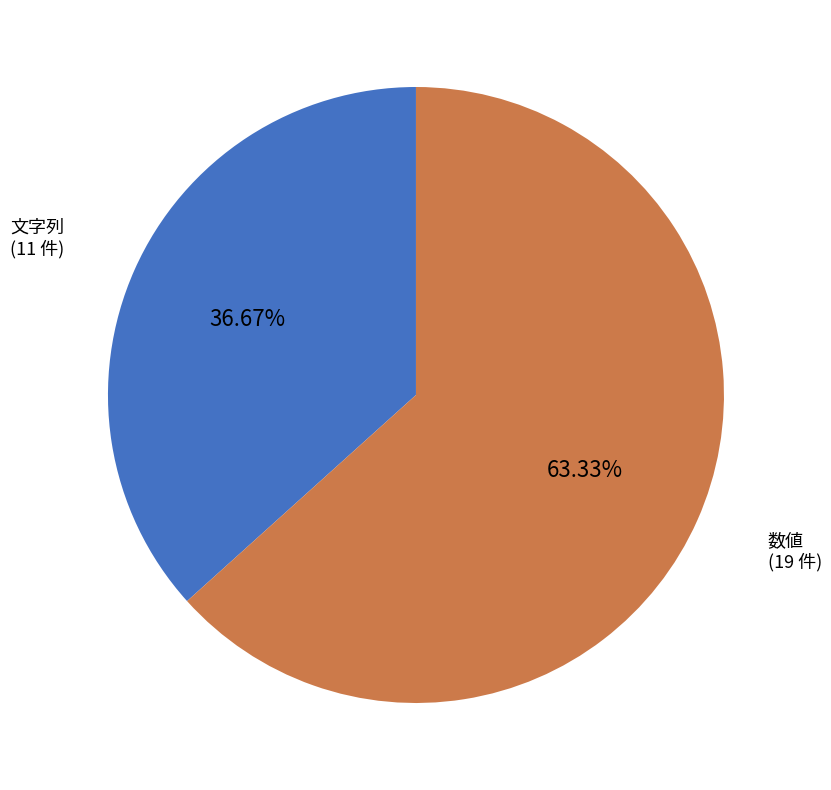

Is there any slice that represents more than half of the pie?

Yes